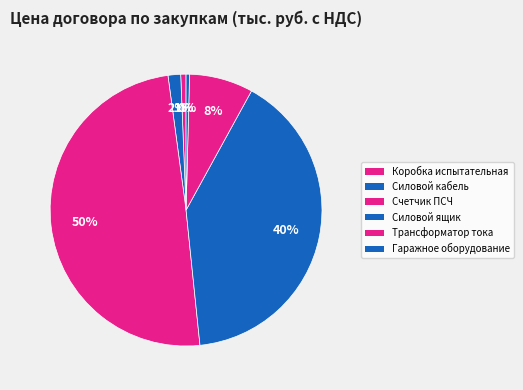

To the nearest percent, what is the difference between the largest and smallest slice percentages?

49%